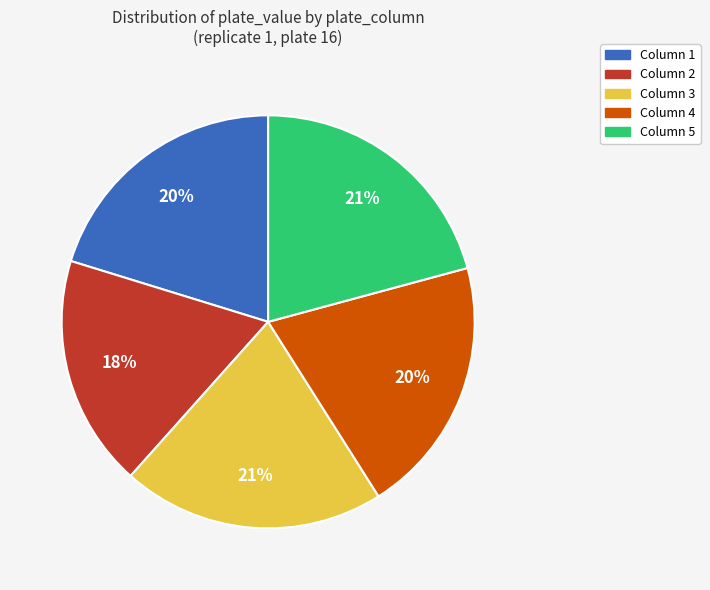

Is there a majority slice in this chart?

No